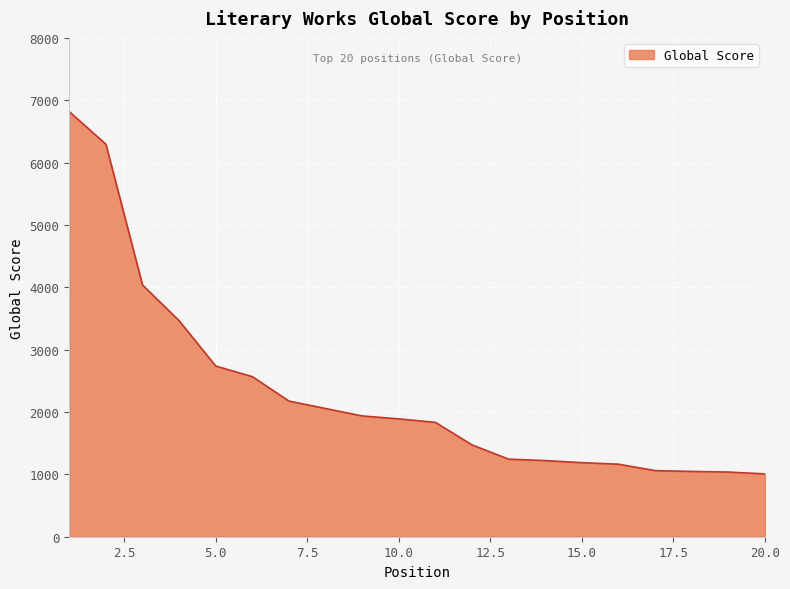

What is the average value?

2312